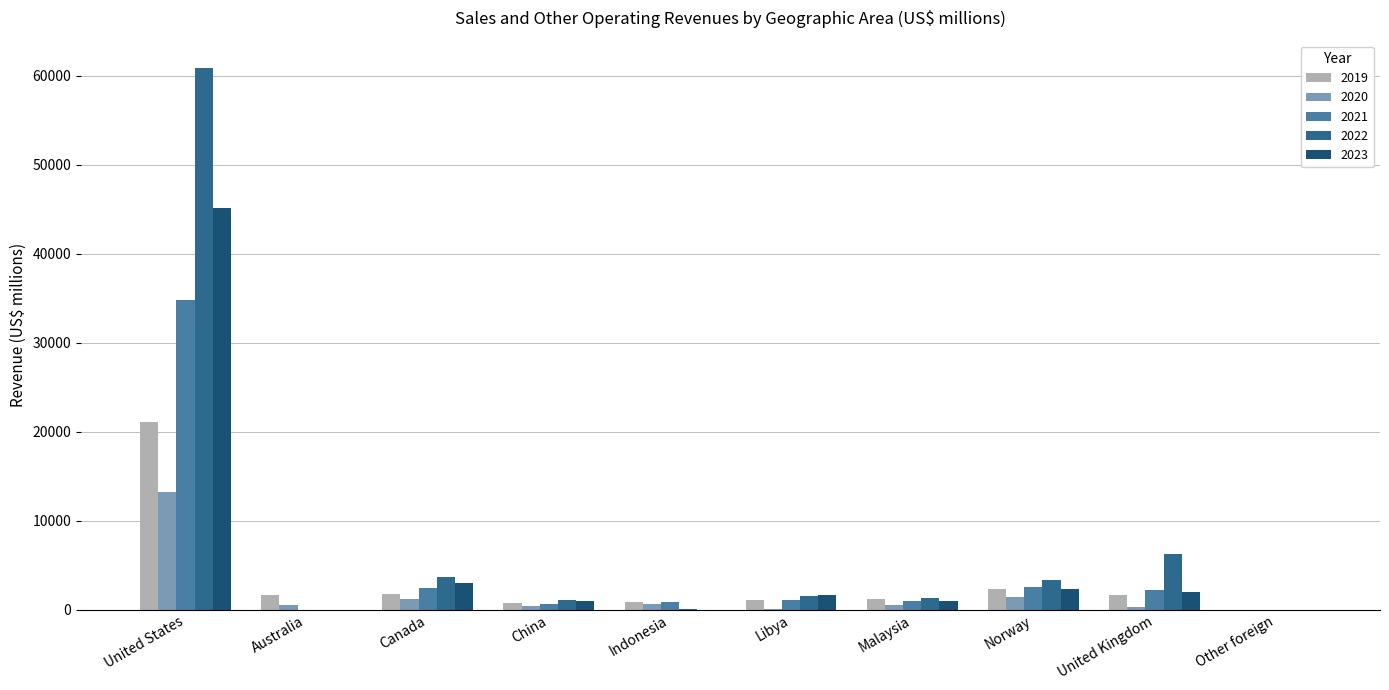

How many data points does each series have?

10